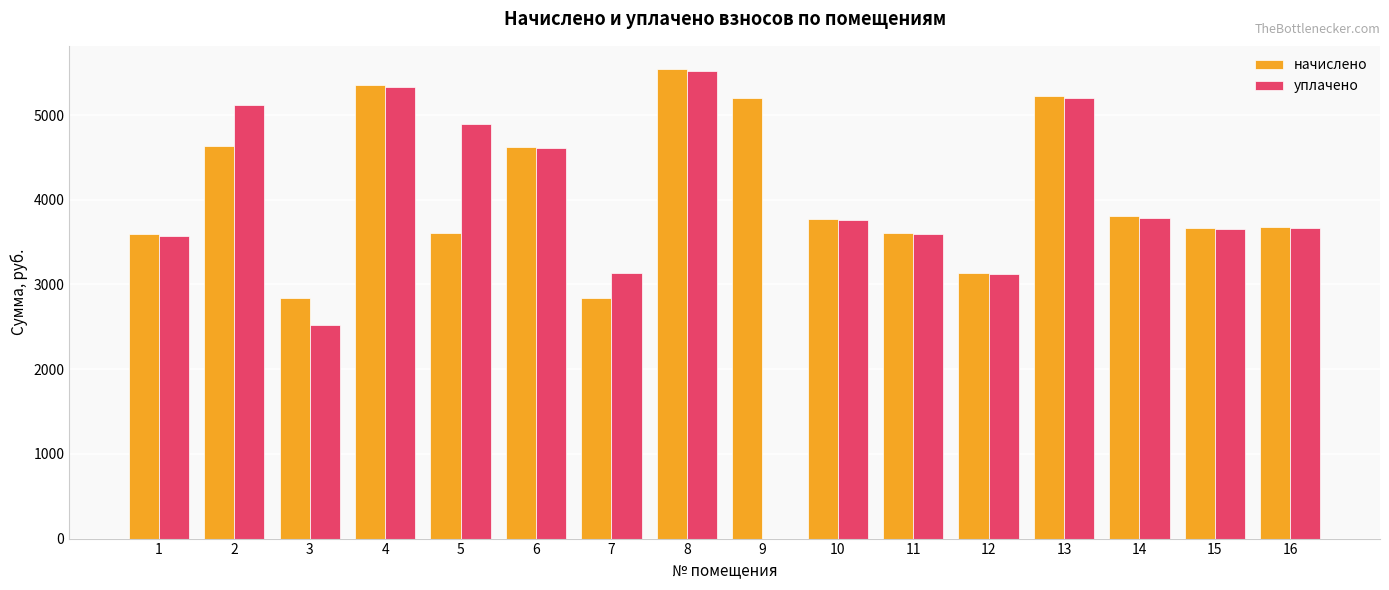

What is the maximum value for начислено?

5540.4